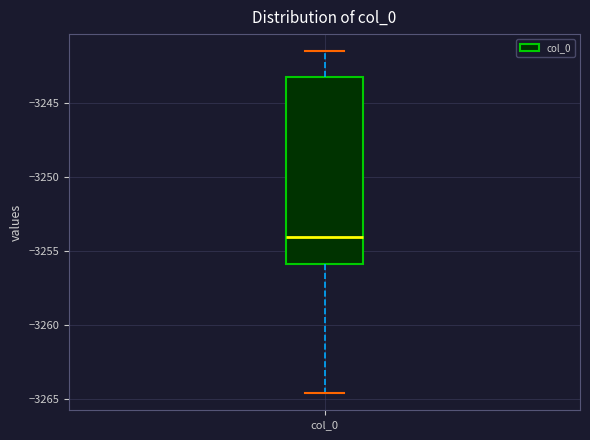

Transcribe this box plot: give where the median line is, the range the box spans, and where the two whiskers end, as read against the y-axis. The values are not printed on the chart, so give them approximately, as read against the axis.

median -3254.0, box -3256.0 to -3243.5, whiskers -3264.5 to -3241.5